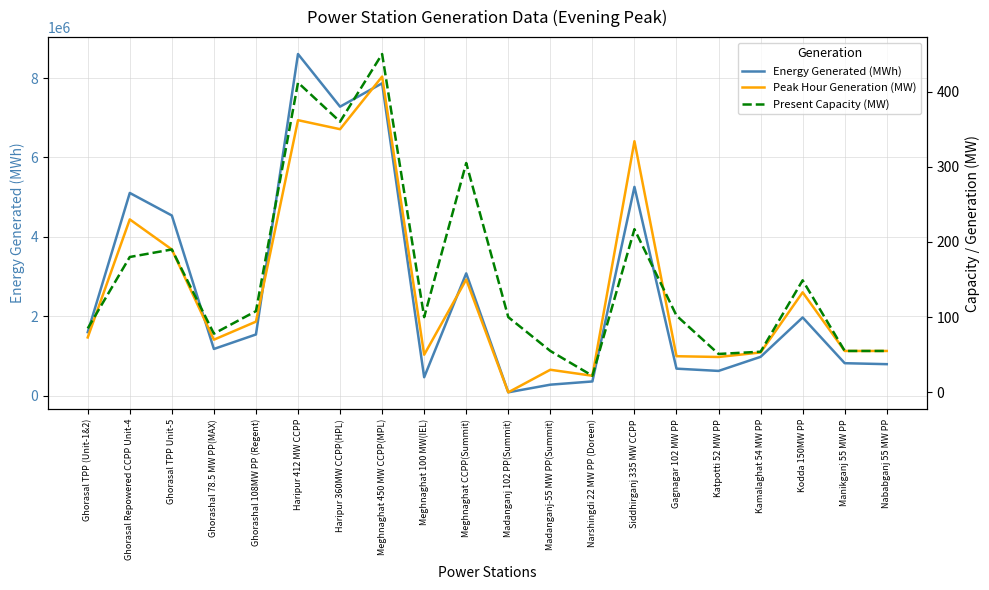

True or false: Peak Hour Generation (MW) has more than 2 points higher than both neighbors.

True